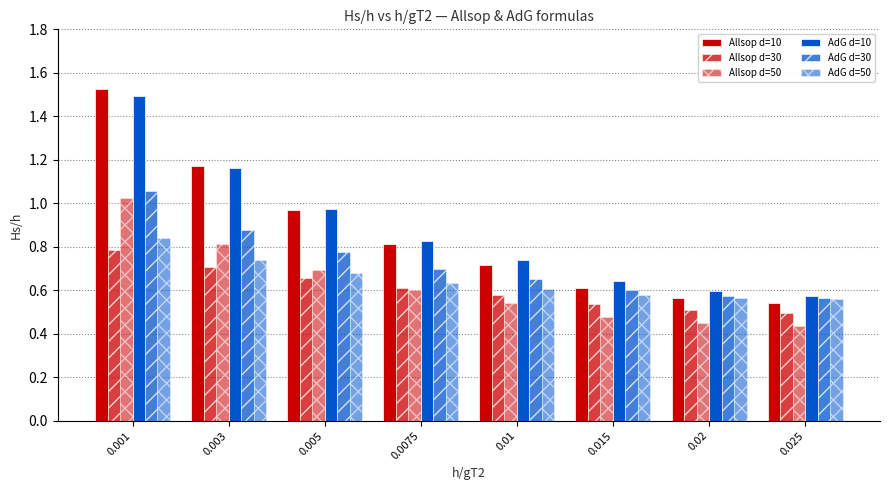

Which series has the largest range (max minus min)?

Allsop d=10